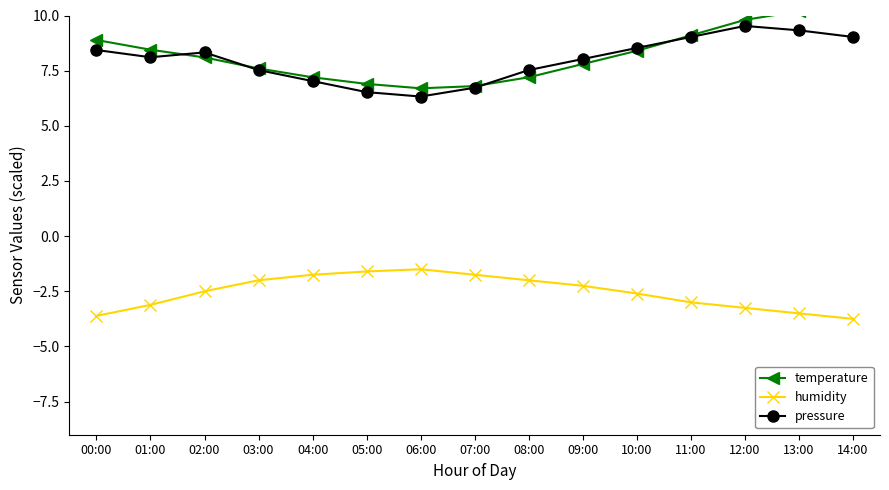

At which category is the sum across all series the highest?

12:00